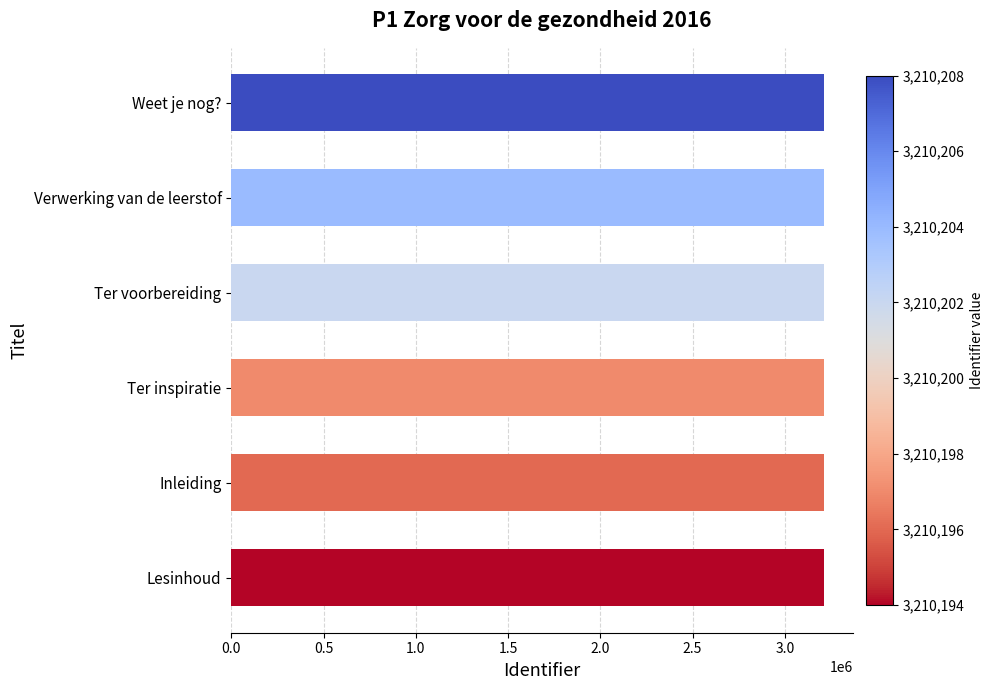

How many values are below 3210202?

3